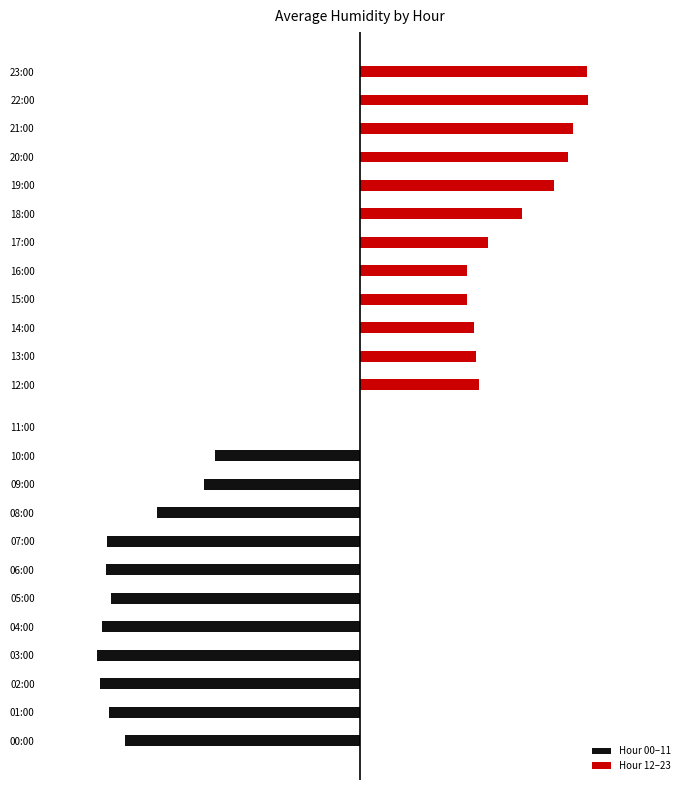

Which series has the largest total across all categories?

Hour 12–23